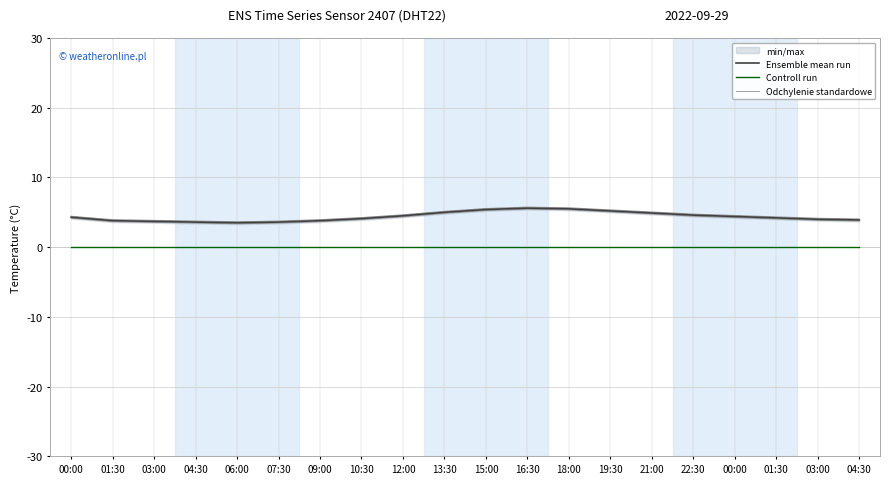

What is the difference between the Ensemble mean run values at 15:00 and 13:30?

0.4